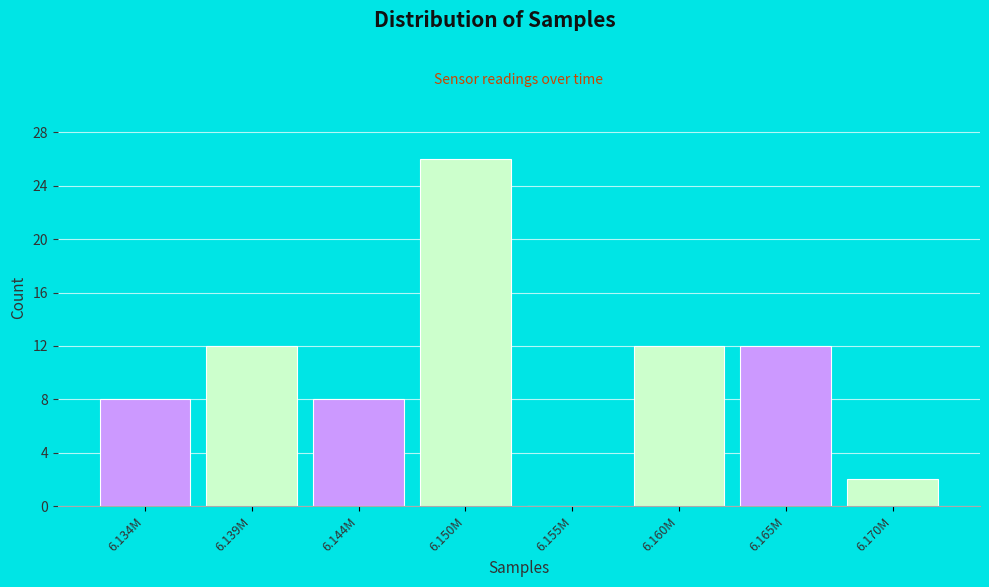

Reading right to left, extract all data points from this chart.

6.170M=2	6.165M=12	6.160M=12	6.155M=0	6.150M=26	6.144M=8	6.139M=12	6.134M=8